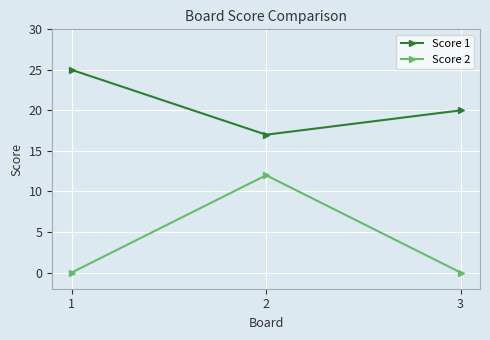

Where does the Score 1 series first go above 20?

1